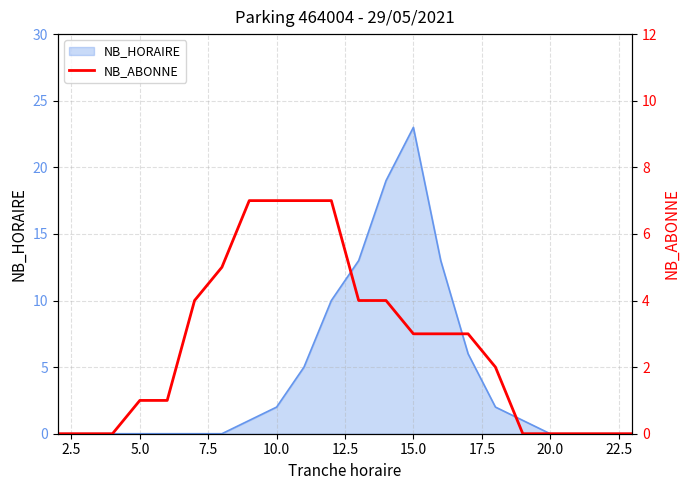

The value of NB_HORAIRE at 20.0 is 0. True or false?

True